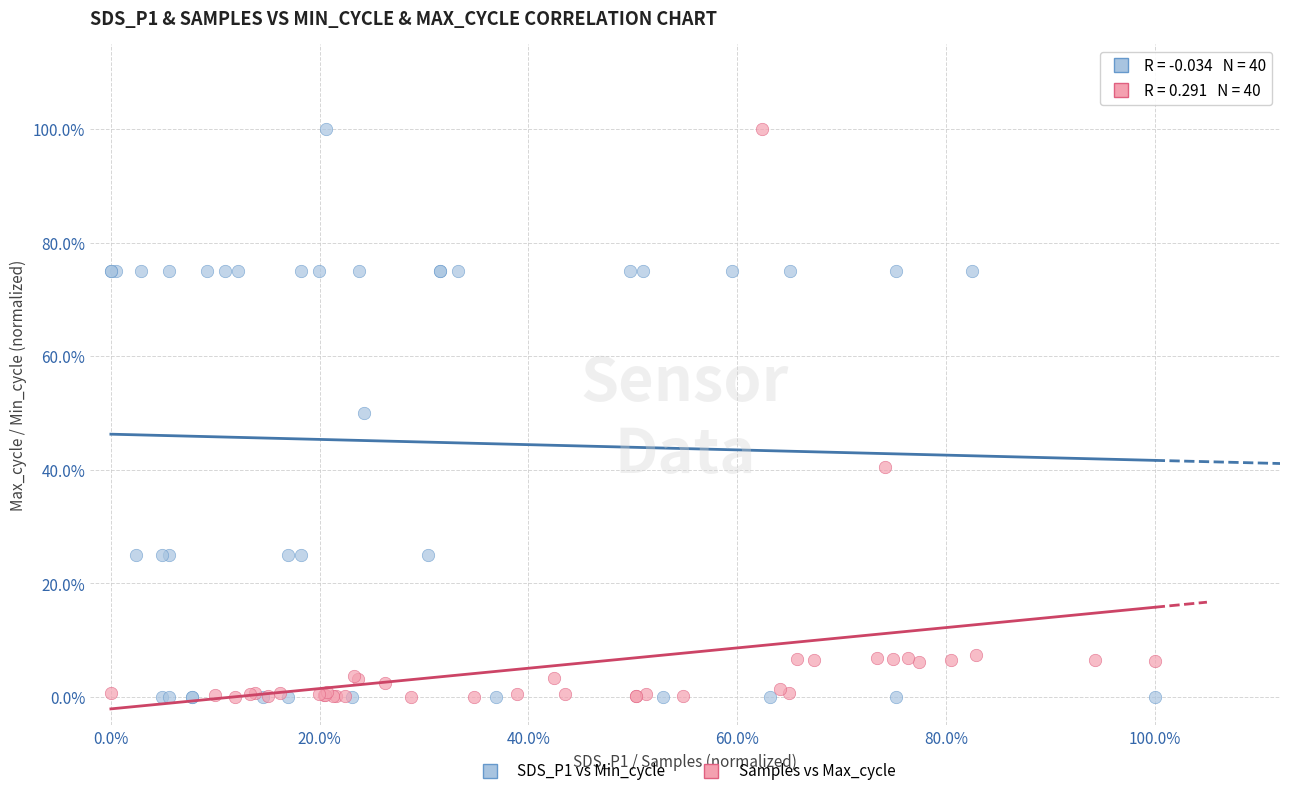

What are all the series names shown in the legend?

SDS_P1 vs Min_cycle, Samples vs Max_cycle